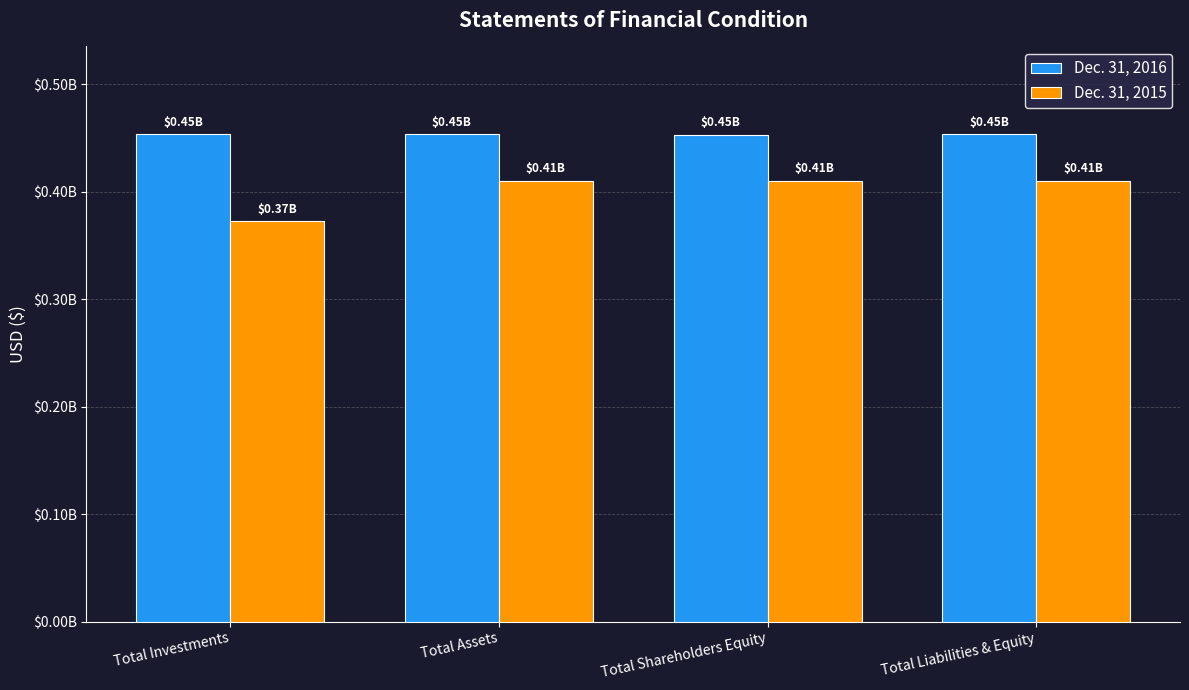

Is the value of Dec. 31, 2015 at Total Shareholders Equity greater than the value of Dec. 31, 2016 at Total Assets?

No